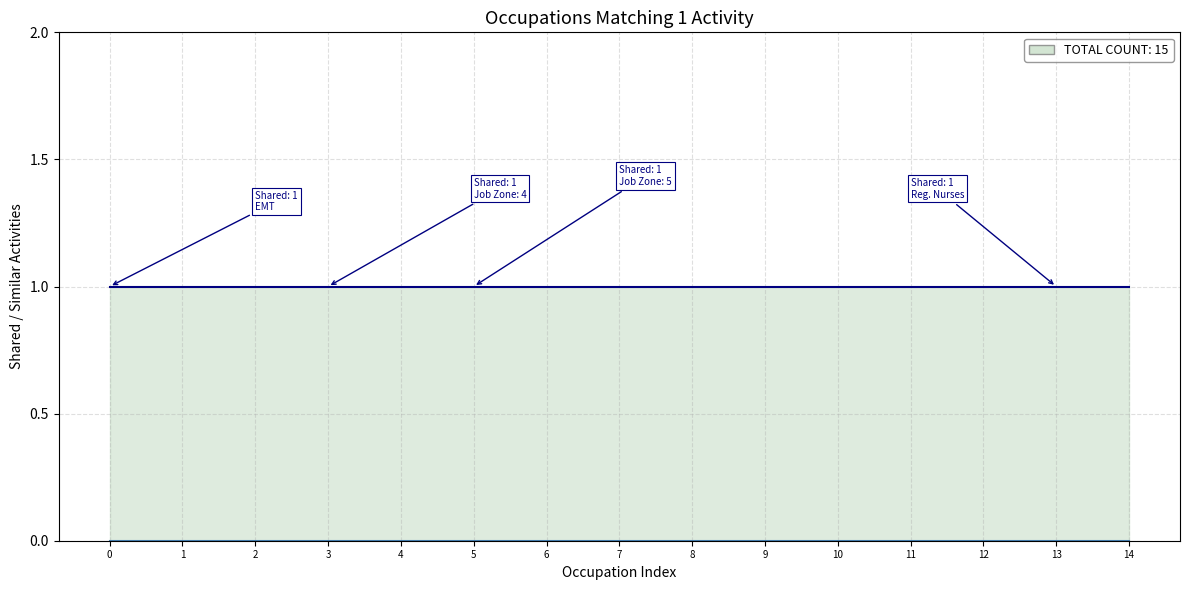

The value of Shared Activities at Occupational Health and Safety Specialists is 1. True or false?

True